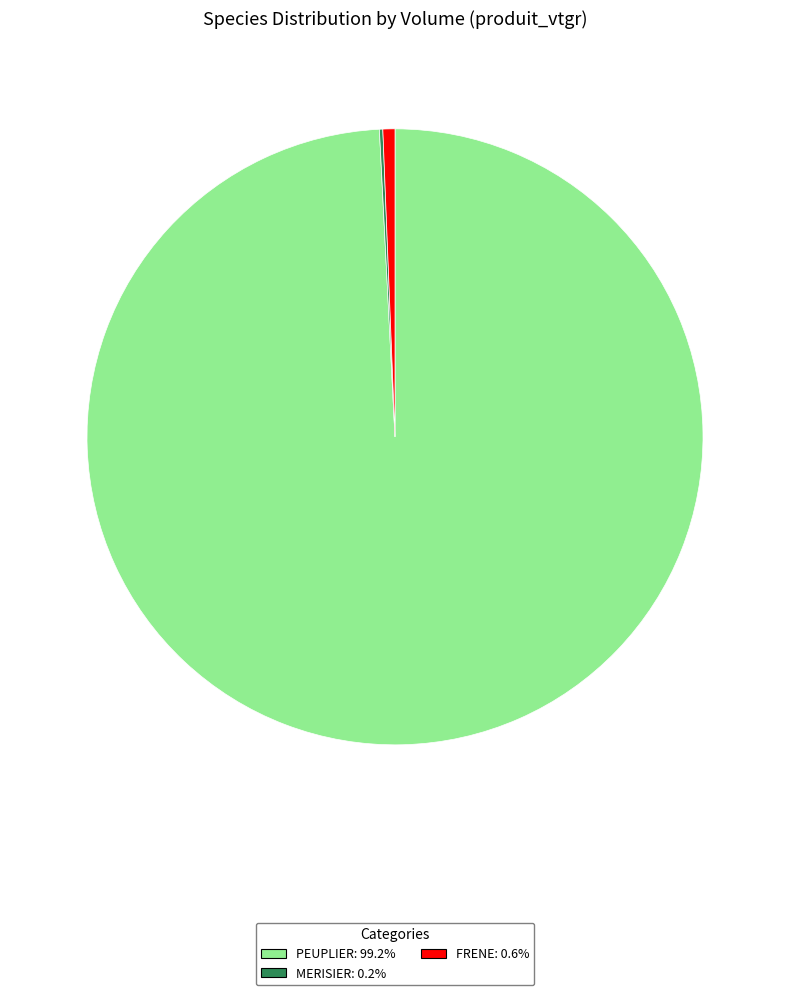

Do FRENE and PEUPLIER together represent more than half of the pie?

Yes